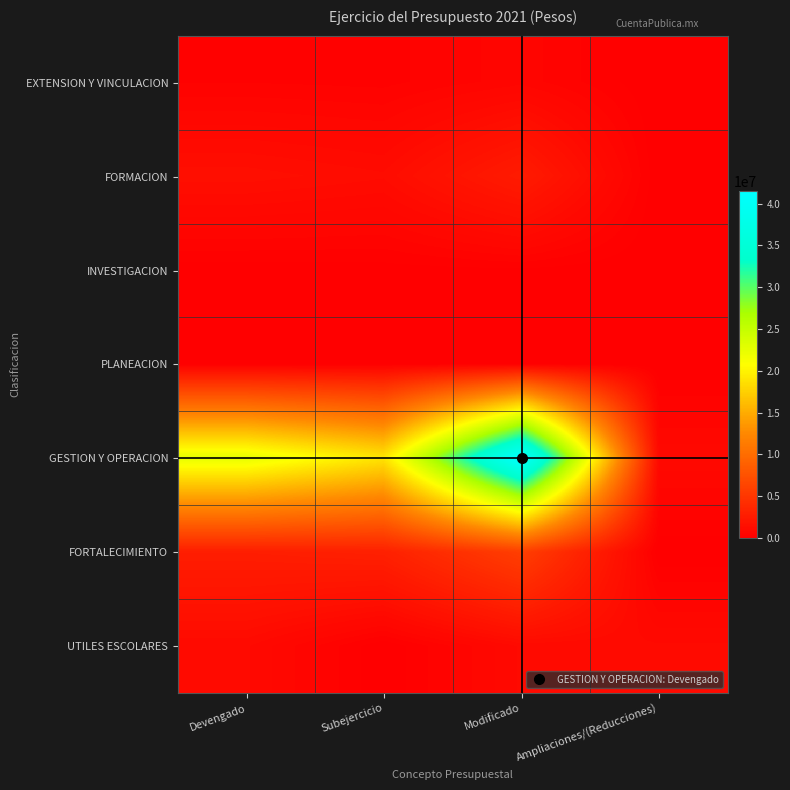

Reading left to right, list all the values displayed in this chart.

EXTENSION Y VINCULACION: Devengado=312661.0	Subejercicio=264957.0	Modificado=577618.0	Ampliaciones/(Reducciones)=0.0
FORMACION: Devengado=1394890.3	Subejercicio=1167758.7	Modificado=2562649.0	Ampliaciones/(Reducciones)=0.0
INVESTIGACION: Devengado=52127.0	Subejercicio=78348.0	Modificado=130475.0	Ampliaciones/(Reducciones)=0.0
PLANEACION: Devengado=43335.0	Subejercicio=87096.0	Modificado=130431.0	Ampliaciones/(Reducciones)=0.0
GESTION Y OPERACION: Devengado=22543380.7	Subejercicio=18972858.3	Modificado=41516239.0	Ampliaciones/(Reducciones)=950858.0
FORTALECIMIENTO: Devengado=2772338.1	Subejercicio=3026725.9	Modificado=5799064.0	Ampliaciones/(Reducciones)=0.0
UTILES ESCOLARES: Devengado=1002438.4	Subejercicio=0.0	Modificado=1002438.4	Ampliaciones/(Reducciones)=1002438.4